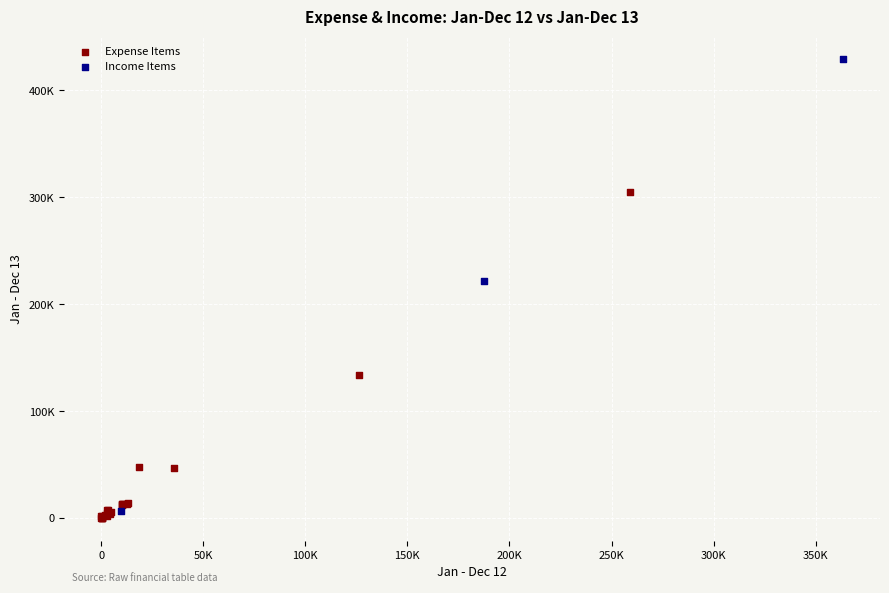

Which series contains the highest Y value?

Income Items